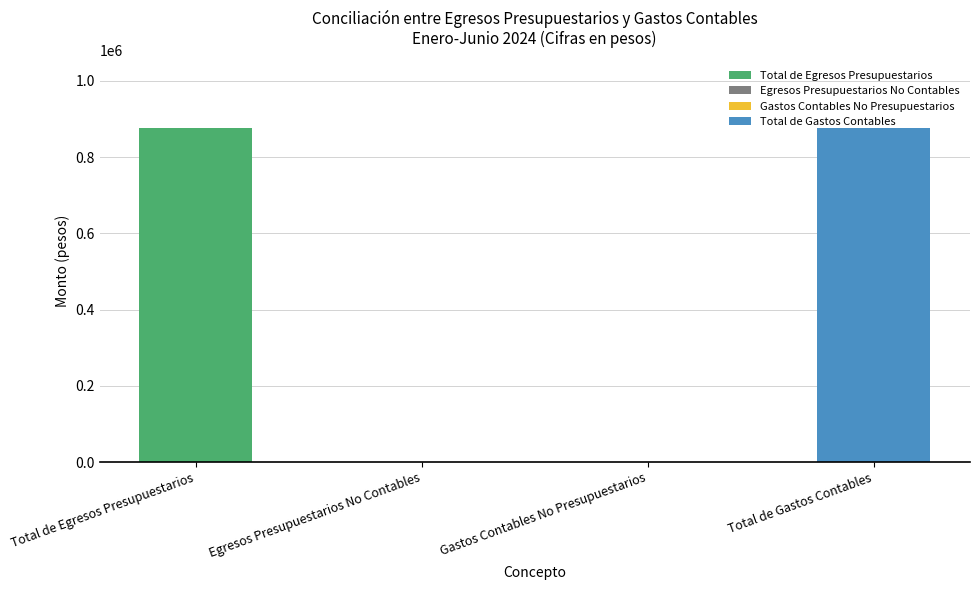

Reading right to left, list all the values displayed in this chart.

Total de Gastos Contables=877845.1	Gastos Contables No Presupuestarios=0.0	Egresos Presupuestarios No Contables=0.0	Total de Egresos Presupuestarios=877845.1